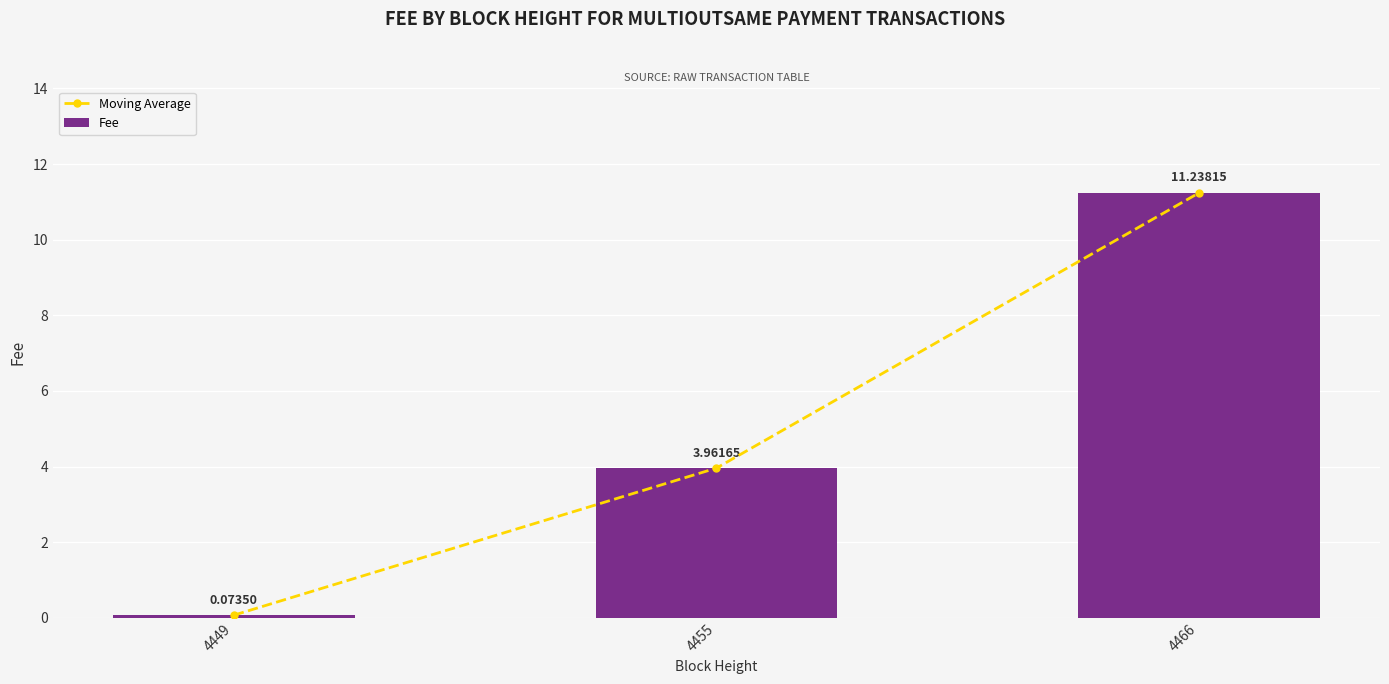

Which series has the largest range (max minus min)?

Moving Average